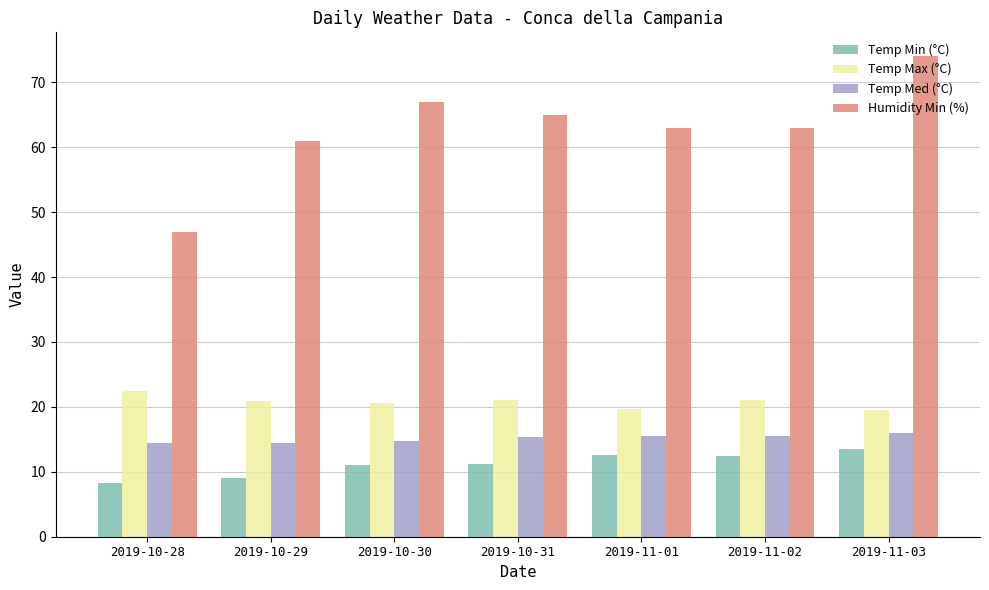

True or false: Temp Med (°C) has a value of 15.5 at 2019-11-01.

True